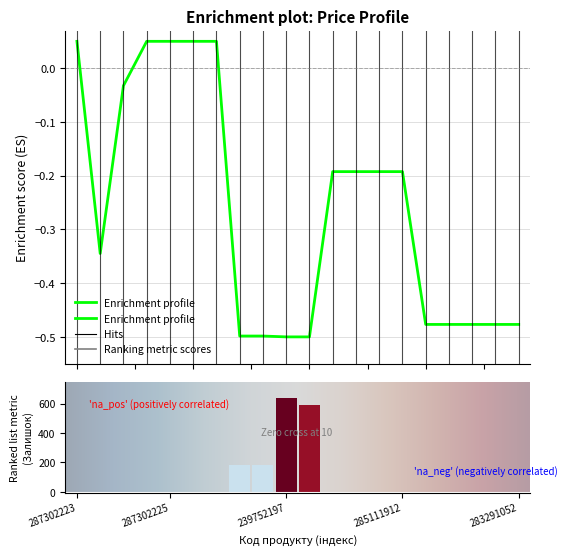

Are the bars grouped side by side (vs. stacked)?

Yes